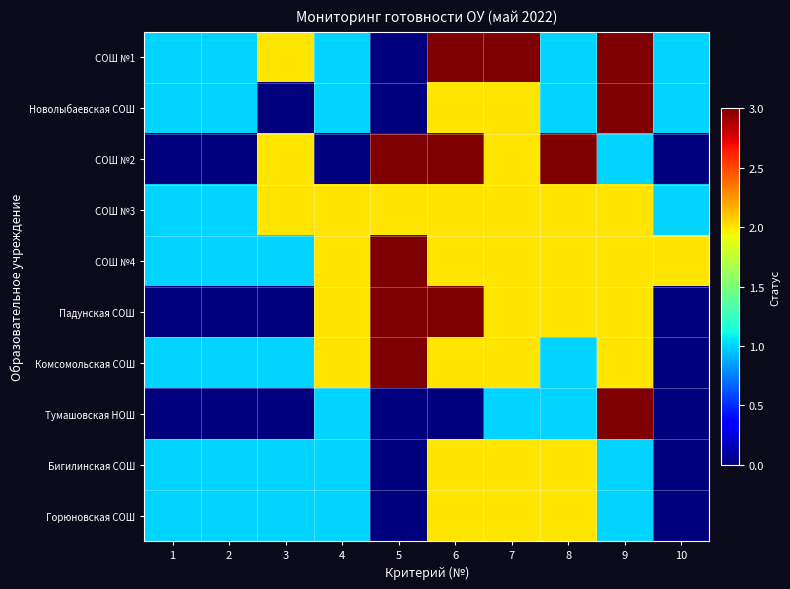

Between 1 and 4, which series saw the biggest shift?

Падунская СОШ